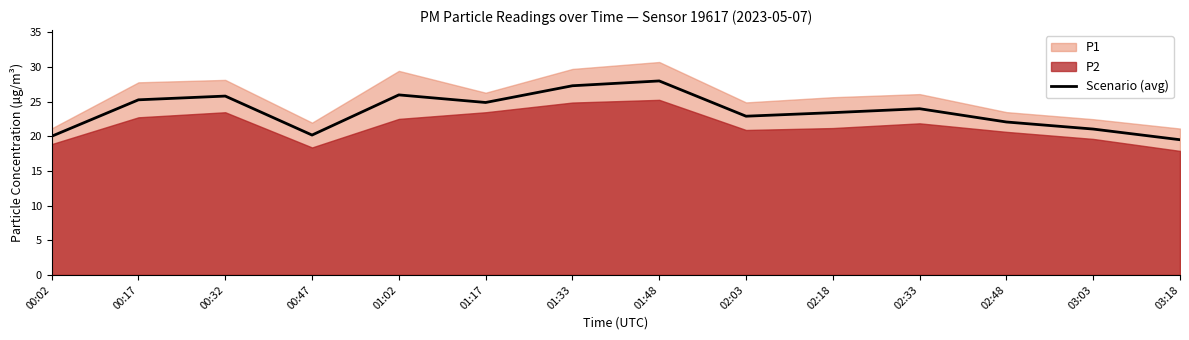

Reading left to right, what are all the values shown in this chart?

00:02=20.0	00:17=25.3	00:32=25.8	00:47=20.2	01:02=26.0	01:17=24.9	01:33=27.3	01:48=28.0	02:03=22.9	02:18=23.4	02:33=24.0	02:48=22.1	03:03=21.1	03:18=19.5